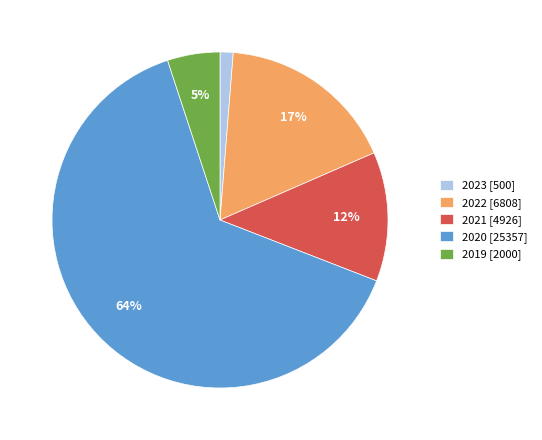

What is the majority slice?

2020 [25357]